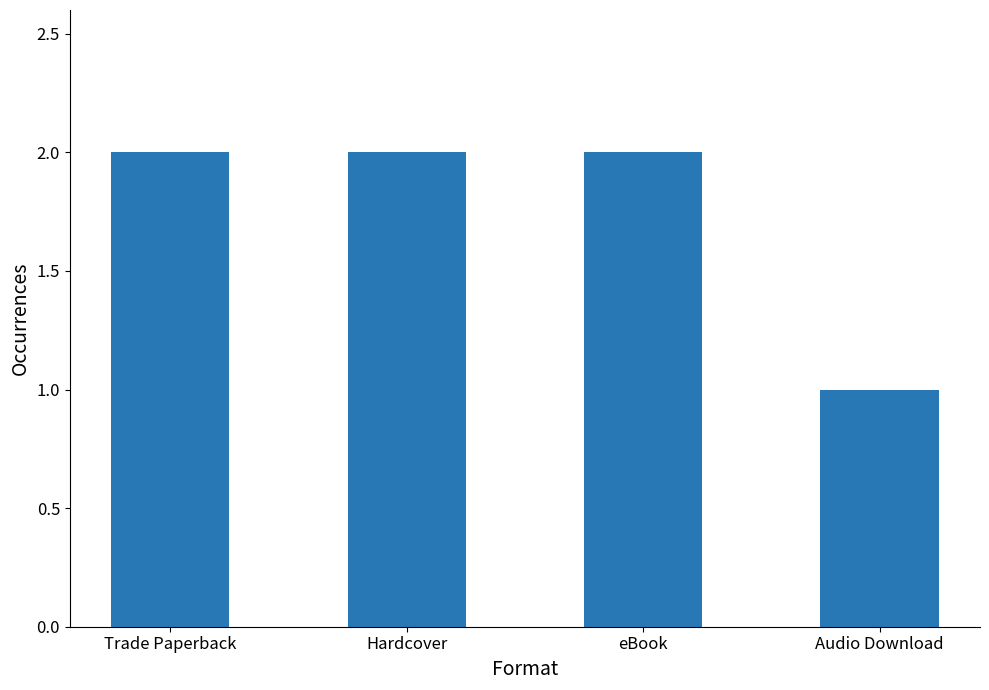

Reading right to left, list all the values displayed in this chart.

Audio Download=1	eBook=2	Hardcover=2	Trade Paperback=2